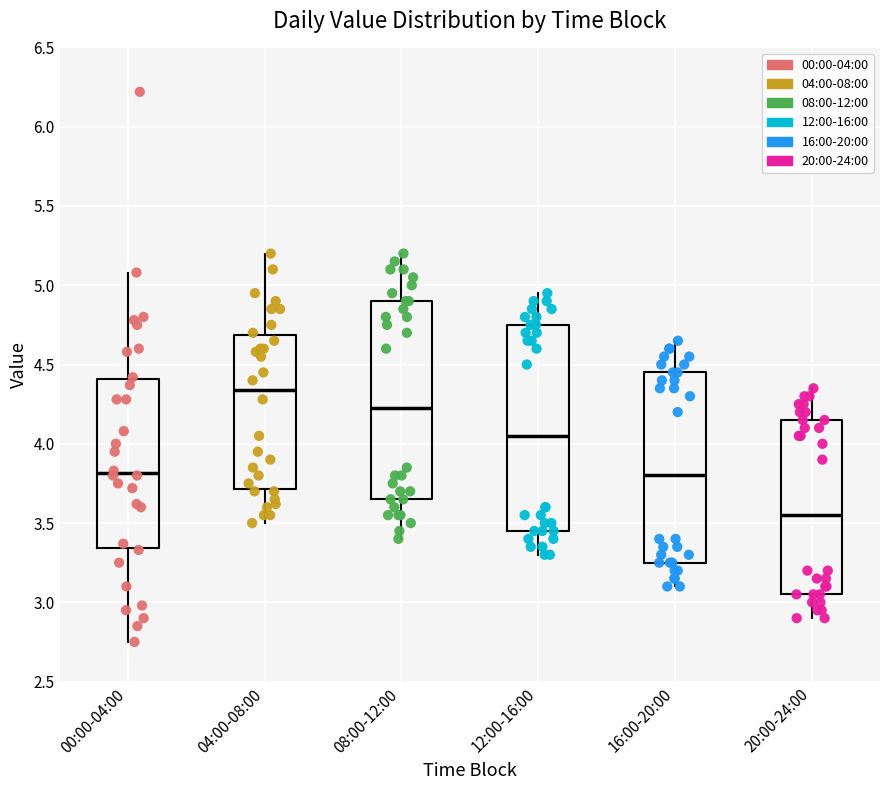

Where does the median line of the box for 16:00-20:00 sit on the y-axis? The values are not printed on the chart, so give them approximately, as read against the axis.

3.80